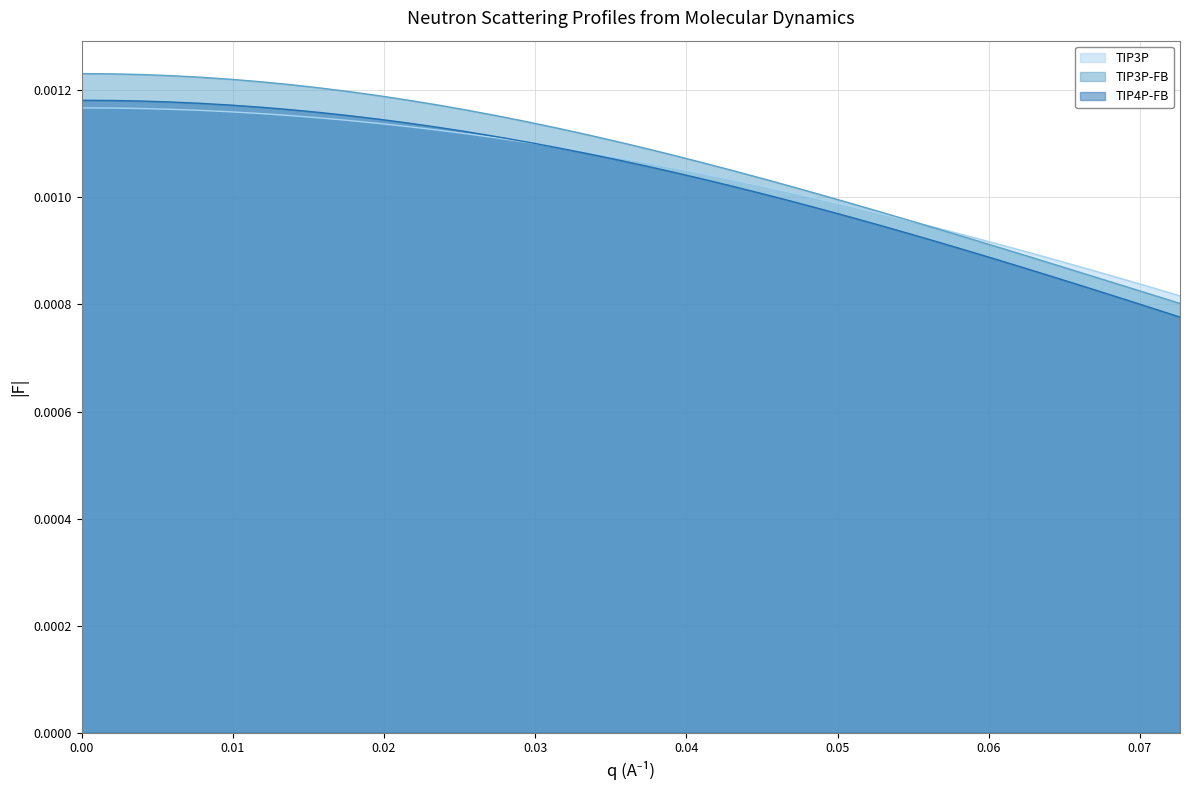

Which series has the largest range (max minus min)?

TIP3P-FB